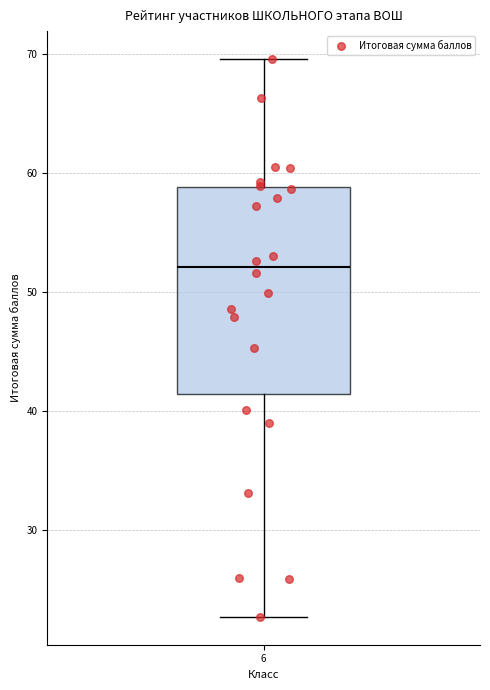

Read this box plot against the y-axis: the position of the median line, the range covered by the box, and the ends of both whiskers. The values are not printed on the chart, so give them approximately, as read against the axis.

median 52, box 41 to 59, whiskers 23 to 70